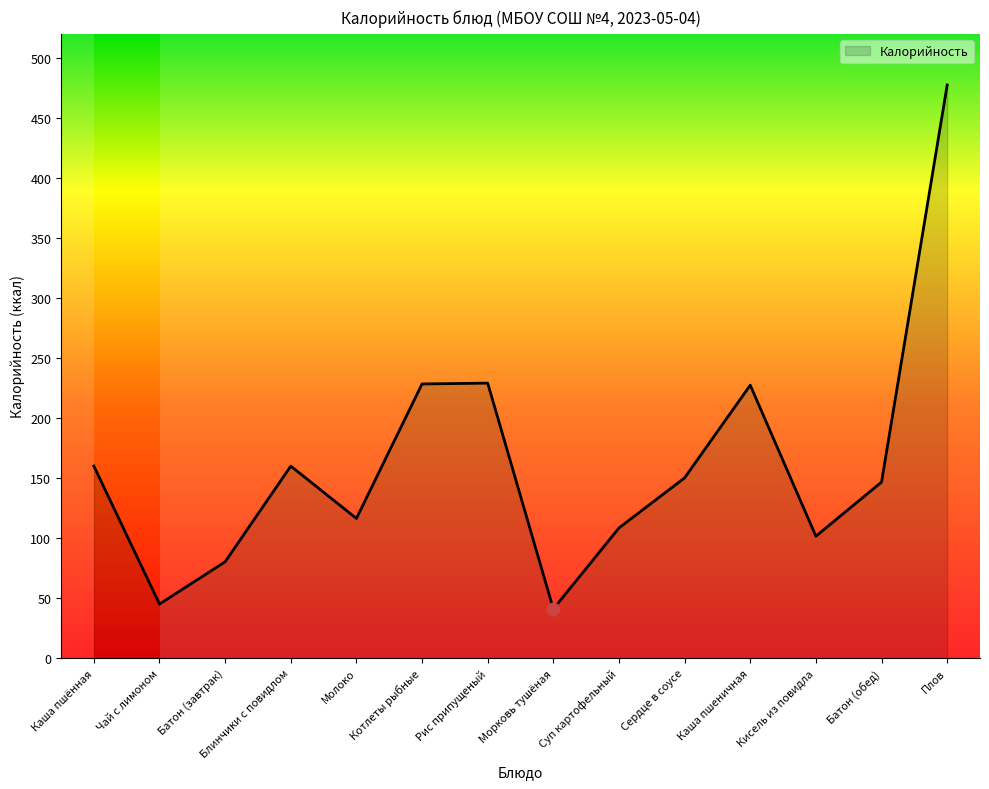

Which has a higher value, Суп картофельный or Рис припущеный?

Рис припущеный